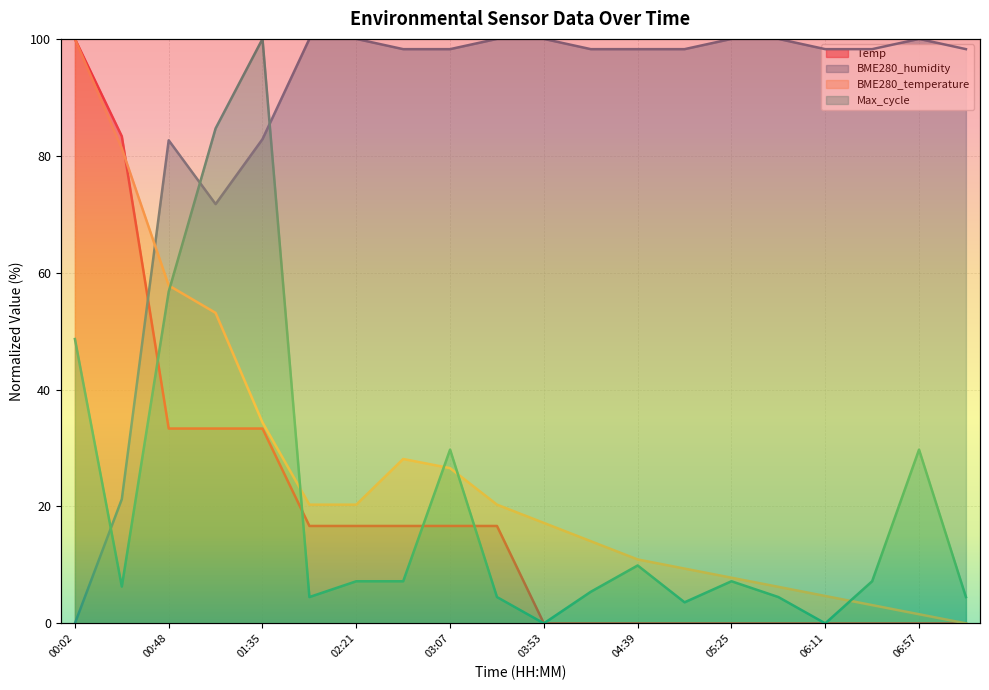

What are all the series names shown in the legend?

Temp, BME280_humidity, BME280_temperature, Max_cycle